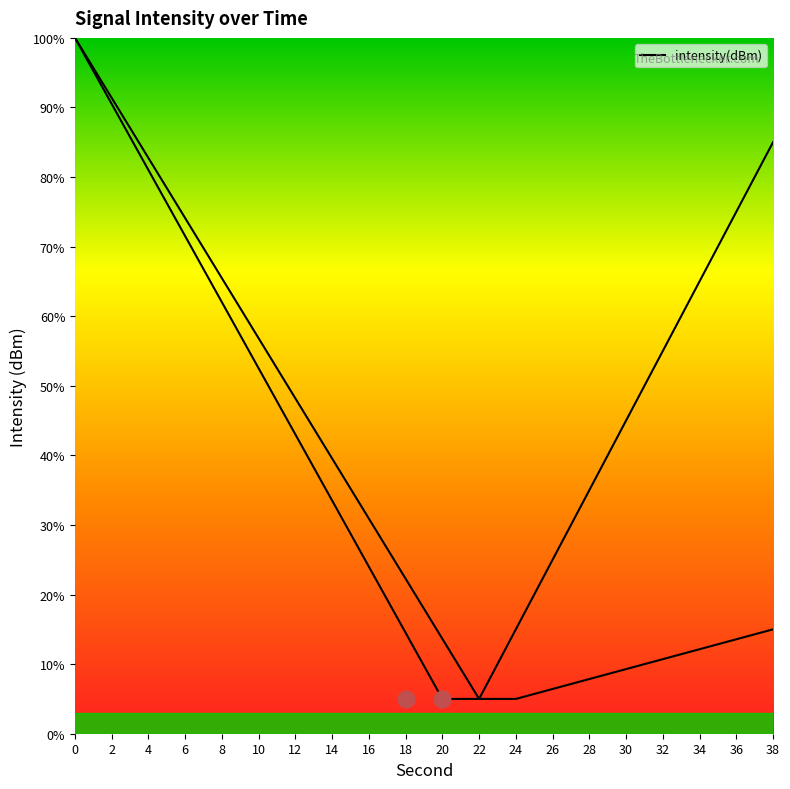

True or false: there are more than 1 points higher than both neighbors.

False